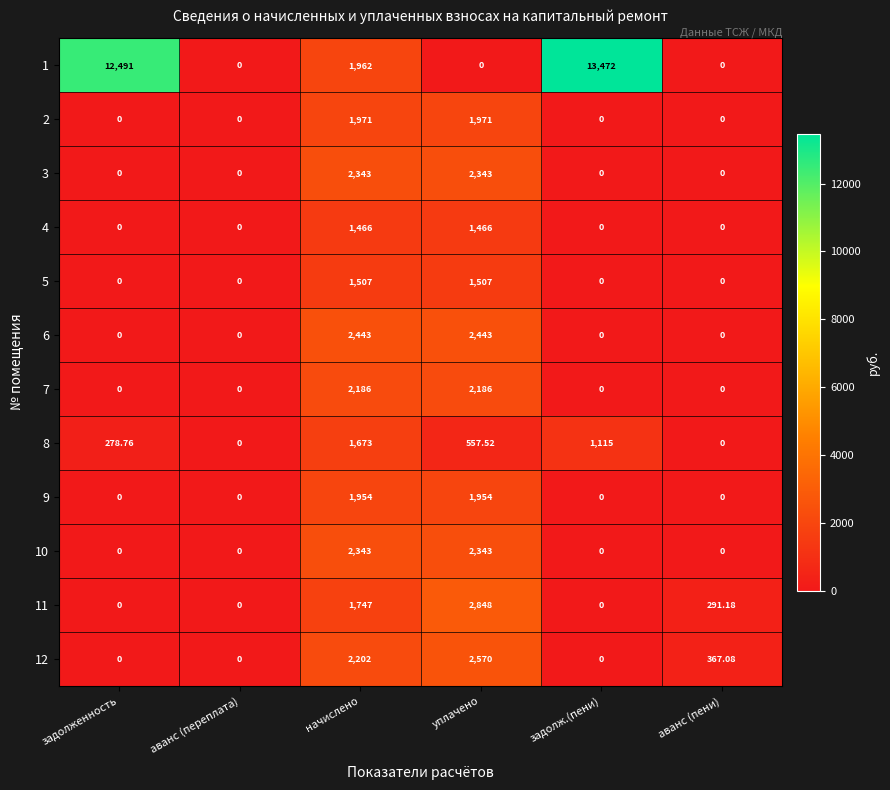

Which series has the largest total across all categories?

1